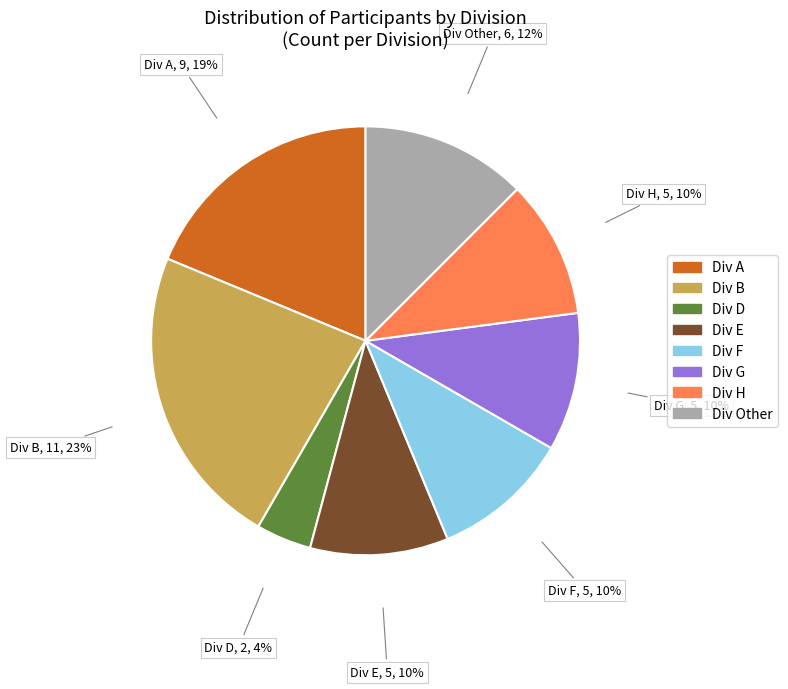

How many slices are in this pie chart?

8